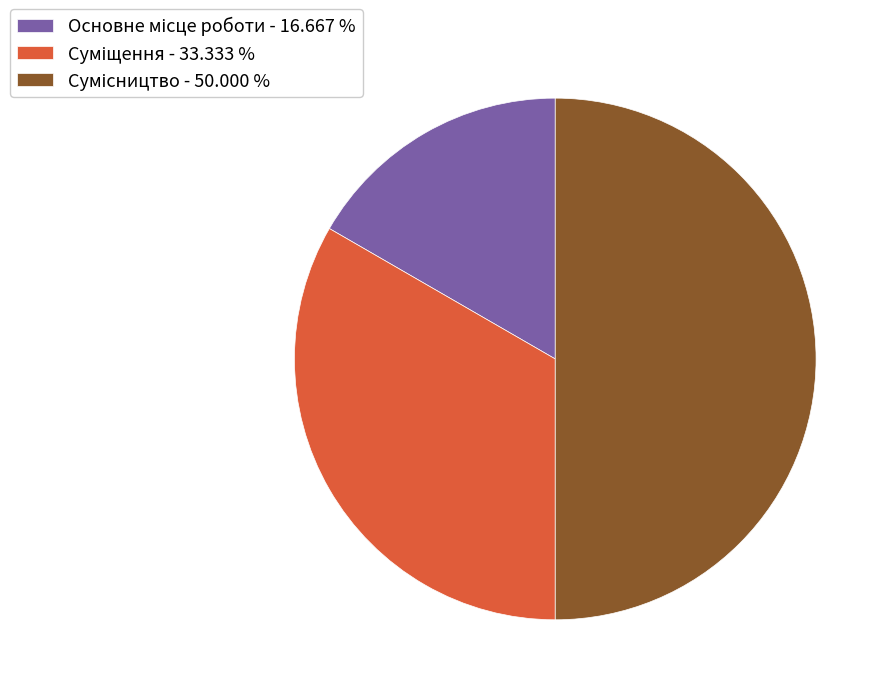

To the nearest percent, what is the average slice percentage?

33%